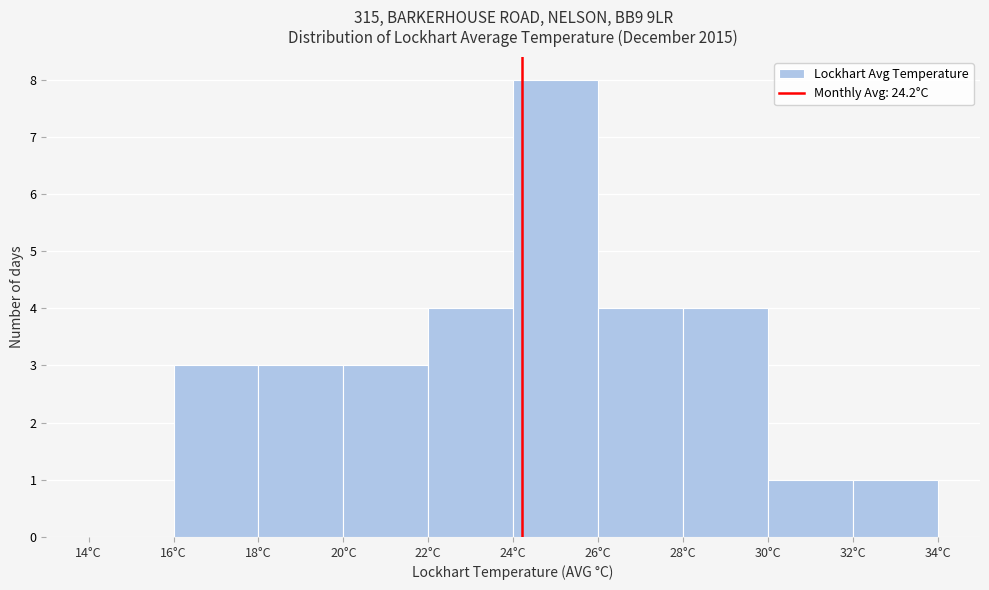

Which range on the x-axis has the tallest bar?

24 to 26